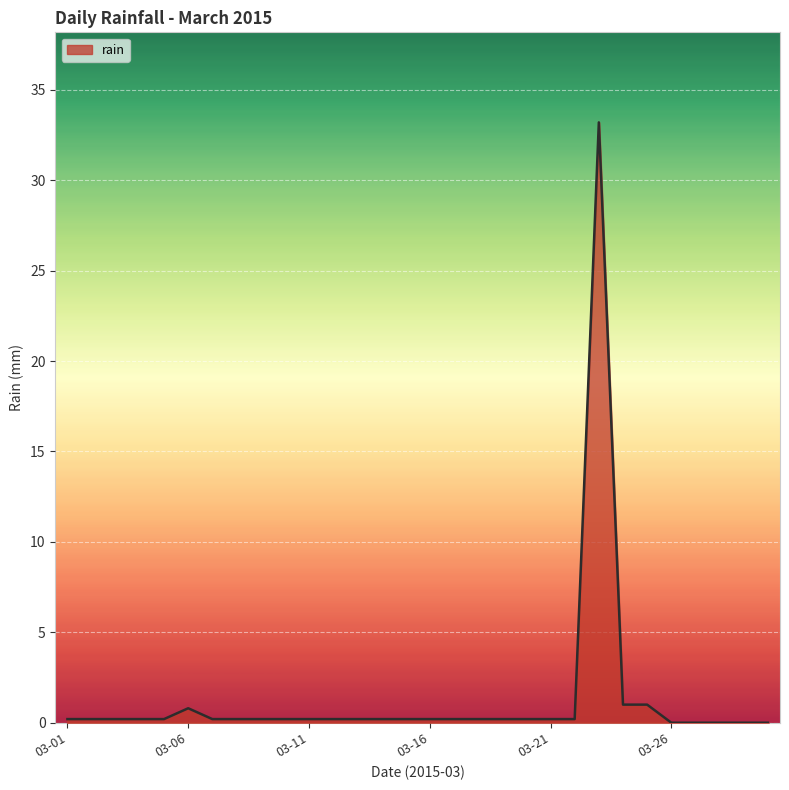

What is the greatest value displayed?

33.2